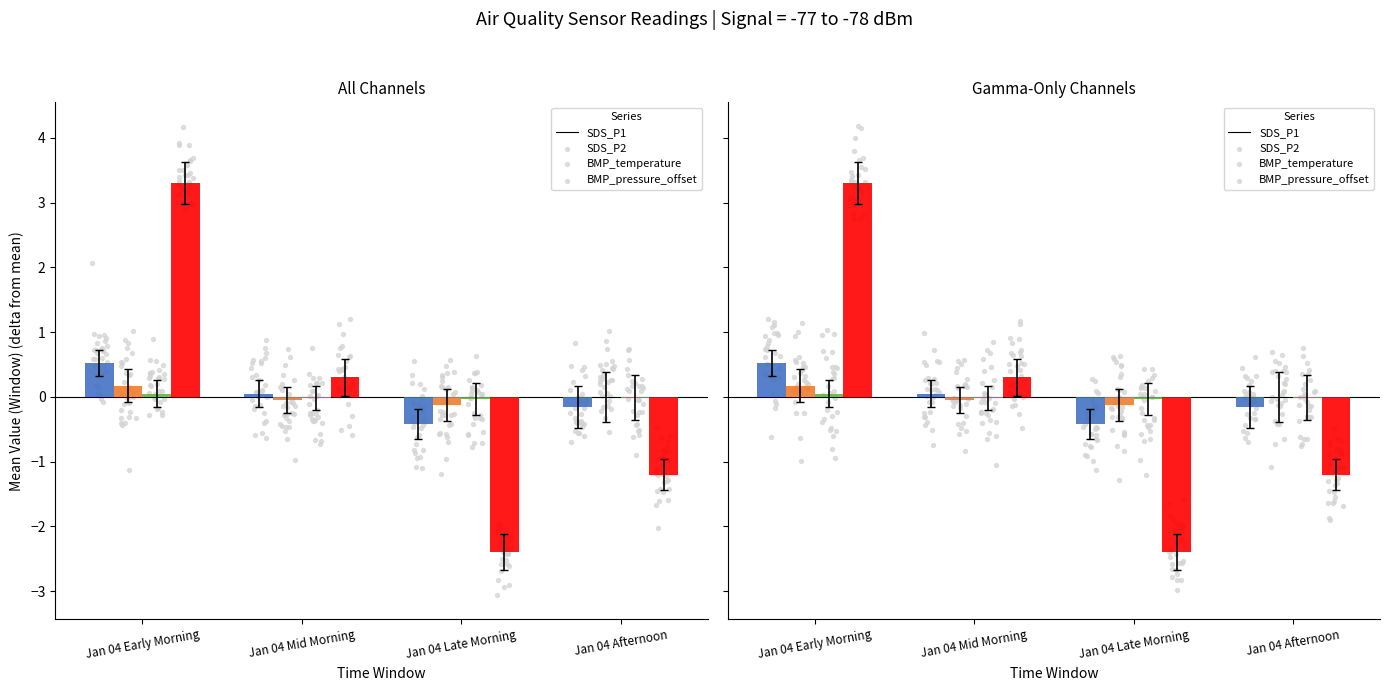

At how many categories does at least one series exceed -1?

4